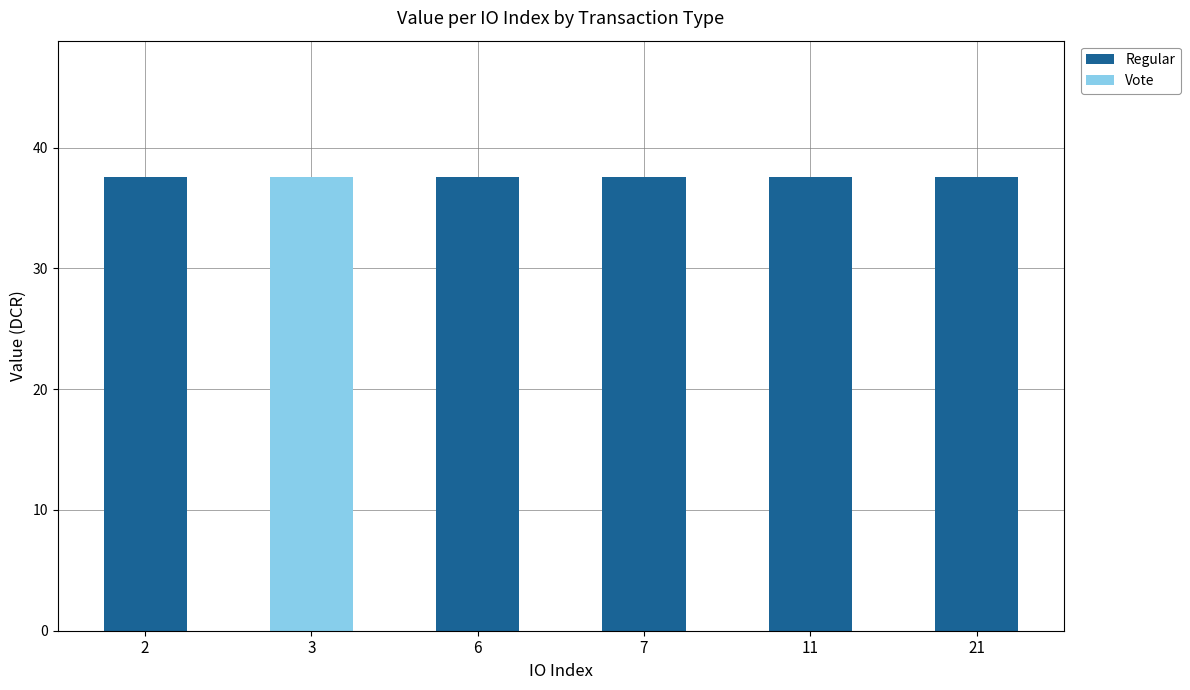

What is the total value across all series at 2?

37.6